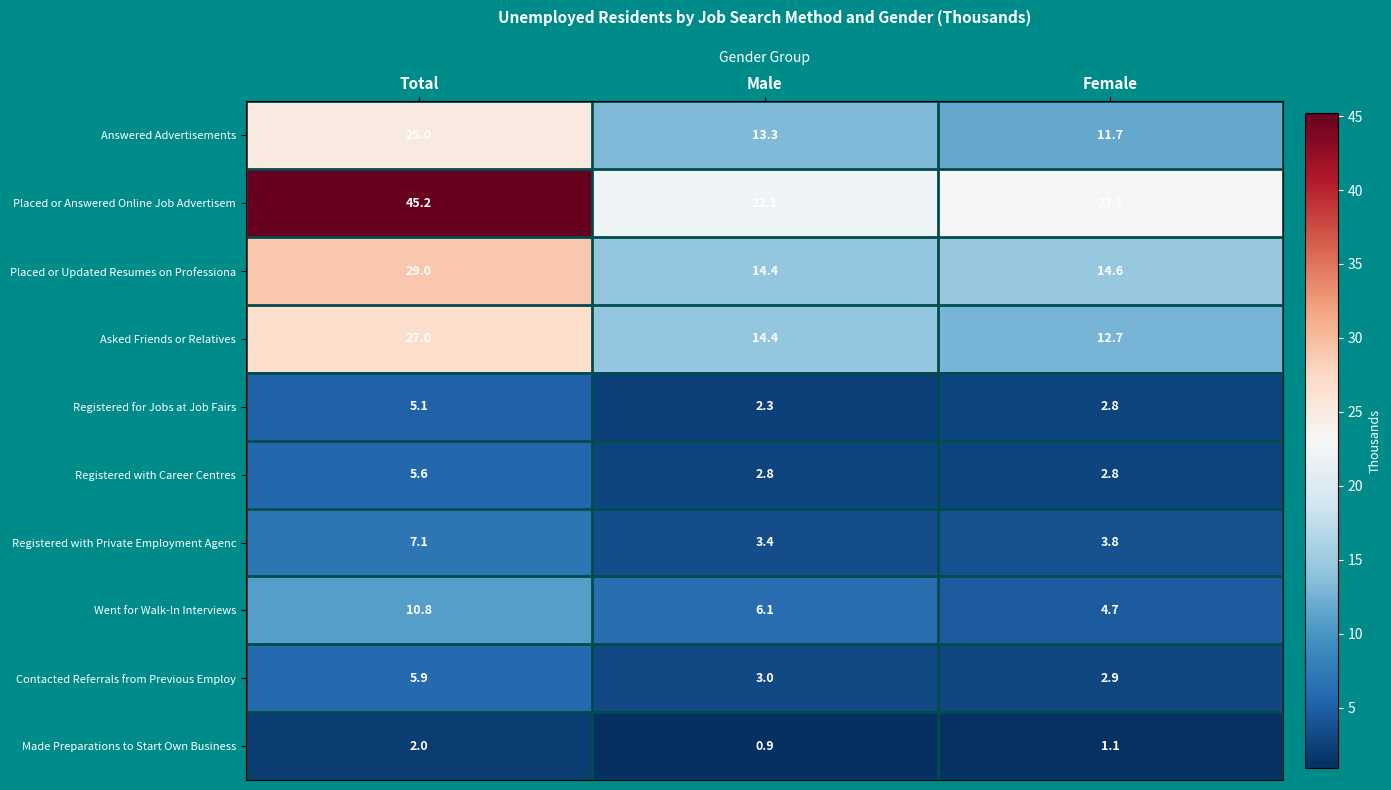

Reading left to right, transcribe all the data shown in this chart.

Answered Advertisements: Total=25.0	Male=13.3	Female=11.7
Placed or Answered Online Job Advertisem: Total=45.2	Male=22.1	Female=23.1
Placed or Updated Resumes on Professiona: Total=29.0	Male=14.4	Female=14.6
Asked Friends or Relatives: Total=27.0	Male=14.4	Female=12.7
Registered for Jobs at Job Fairs: Total=5.1	Male=2.3	Female=2.8
Registered with Career Centres: Total=5.6	Male=2.8	Female=2.8
Registered with Private Employment Agenc: Total=7.1	Male=3.4	Female=3.8
Went for Walk-In Interviews: Total=10.8	Male=6.1	Female=4.7
Contacted Referrals from Previous Employ: Total=5.9	Male=3.0	Female=2.9
Made Preparations to Start Own Business: Total=2.0	Male=0.9	Female=1.1